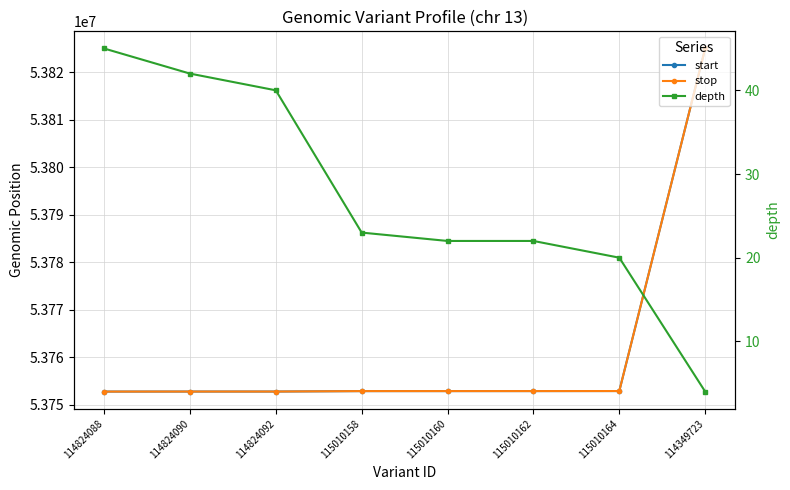

At which category does the chart reach its minimum across all series?

114349723